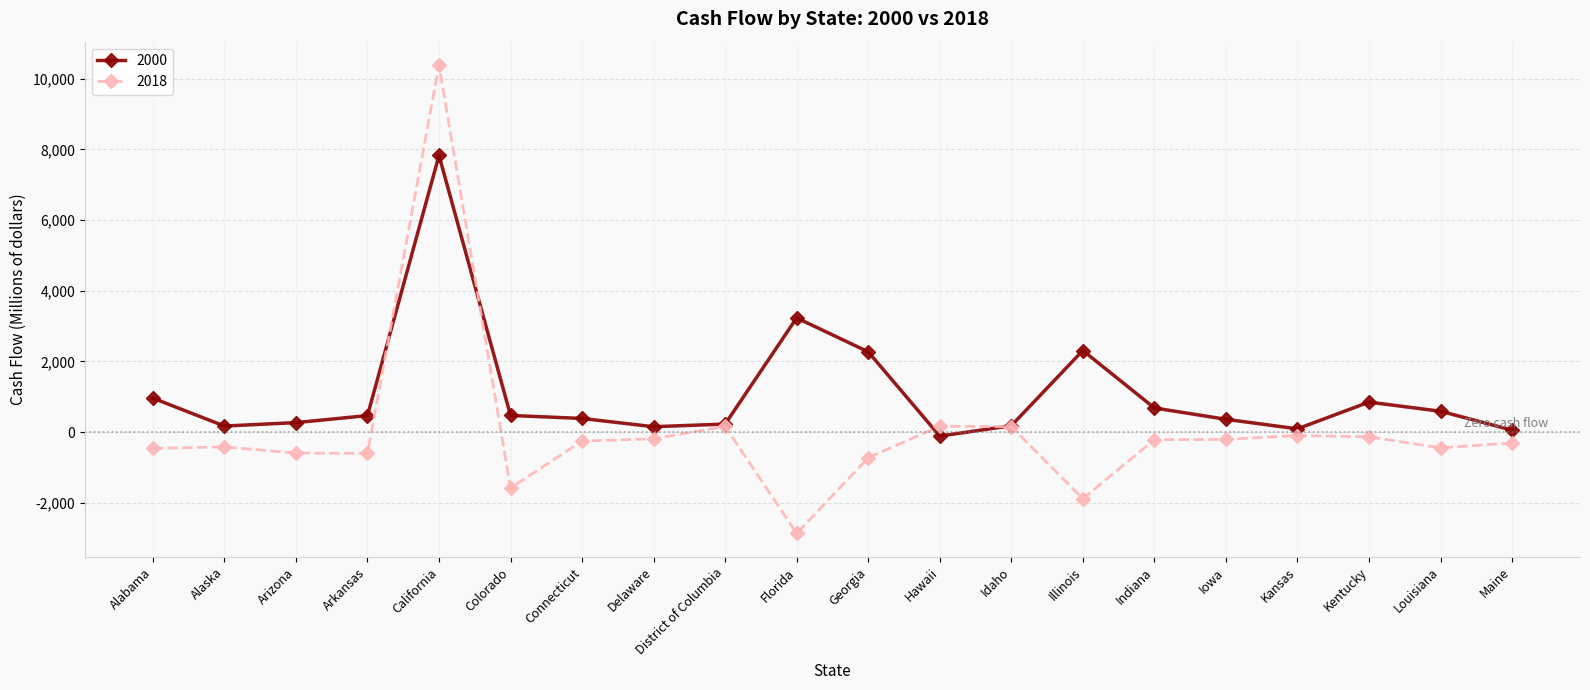

What is the difference between the second highest and minimum values in the 2018 series?

3037